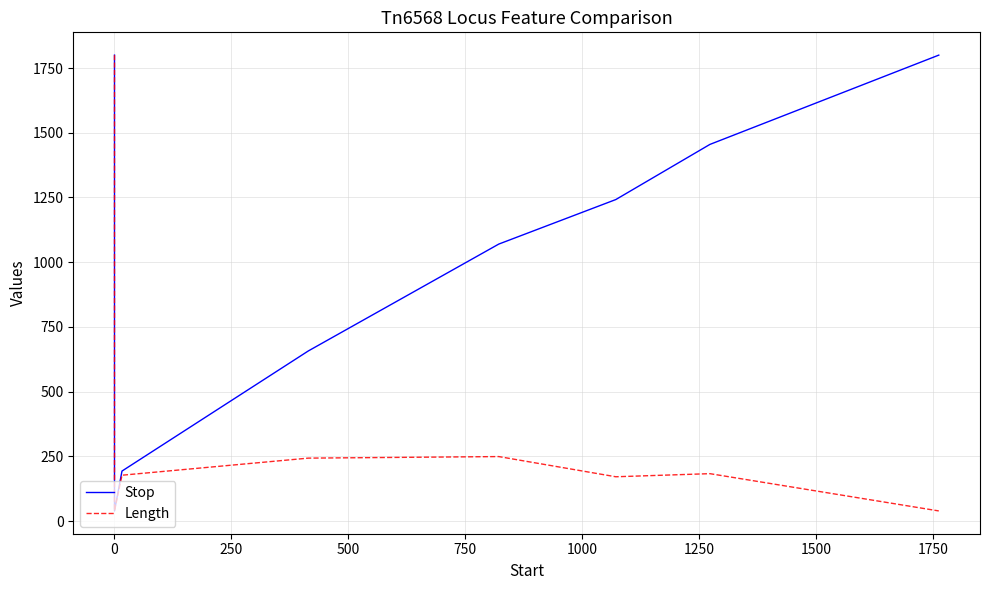

True or false: Stop and Length cross at least once.

False